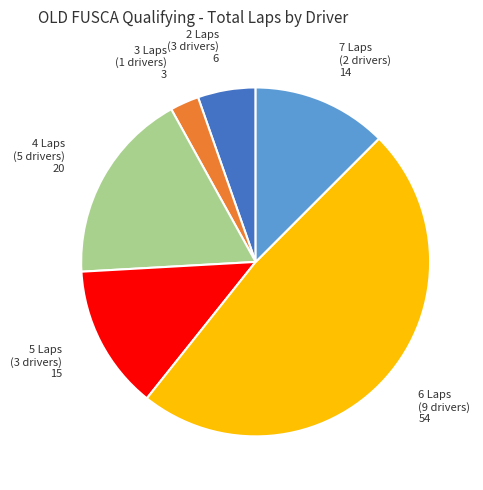

How many slices are in this pie chart?

6